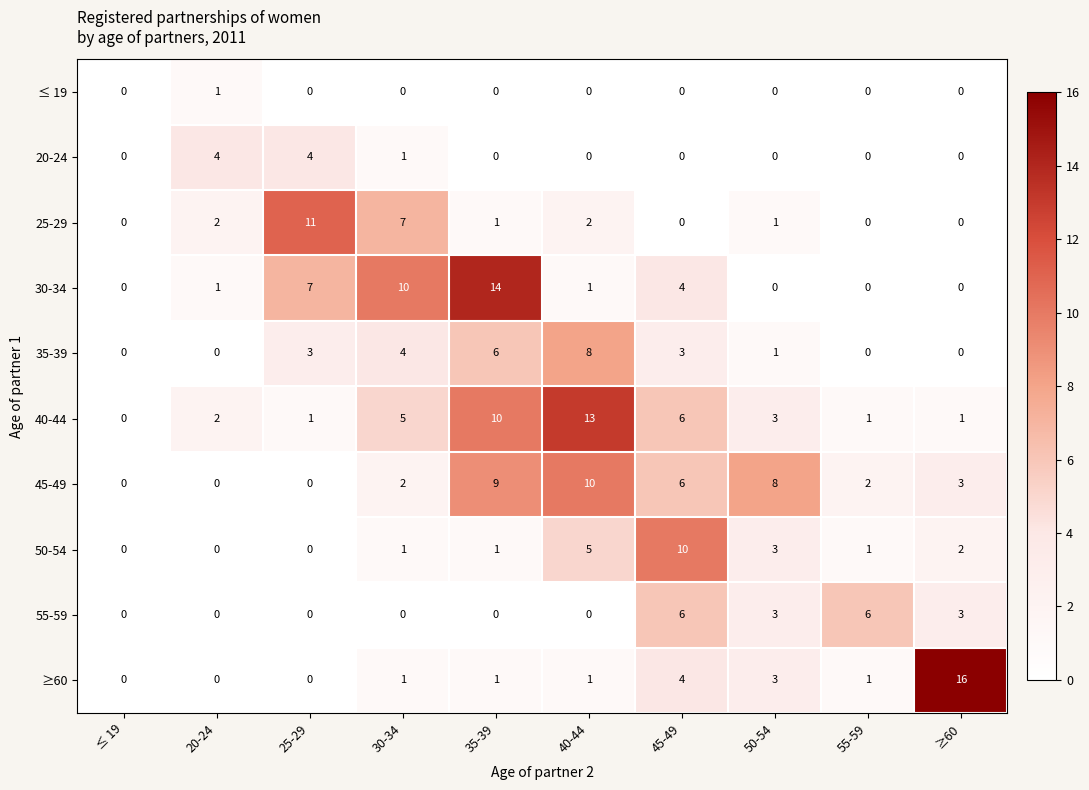

What is the difference between the maximum and second lowest values in the 20-24 series?

4